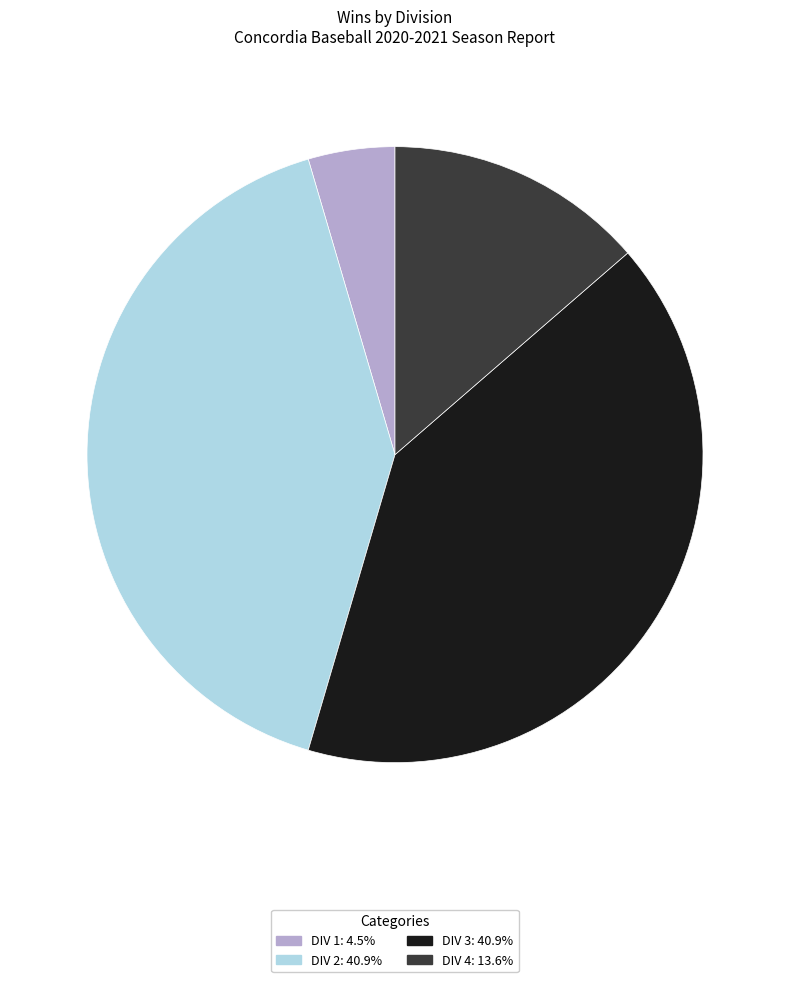

Does DIV 4 represent more than half of the total?

No